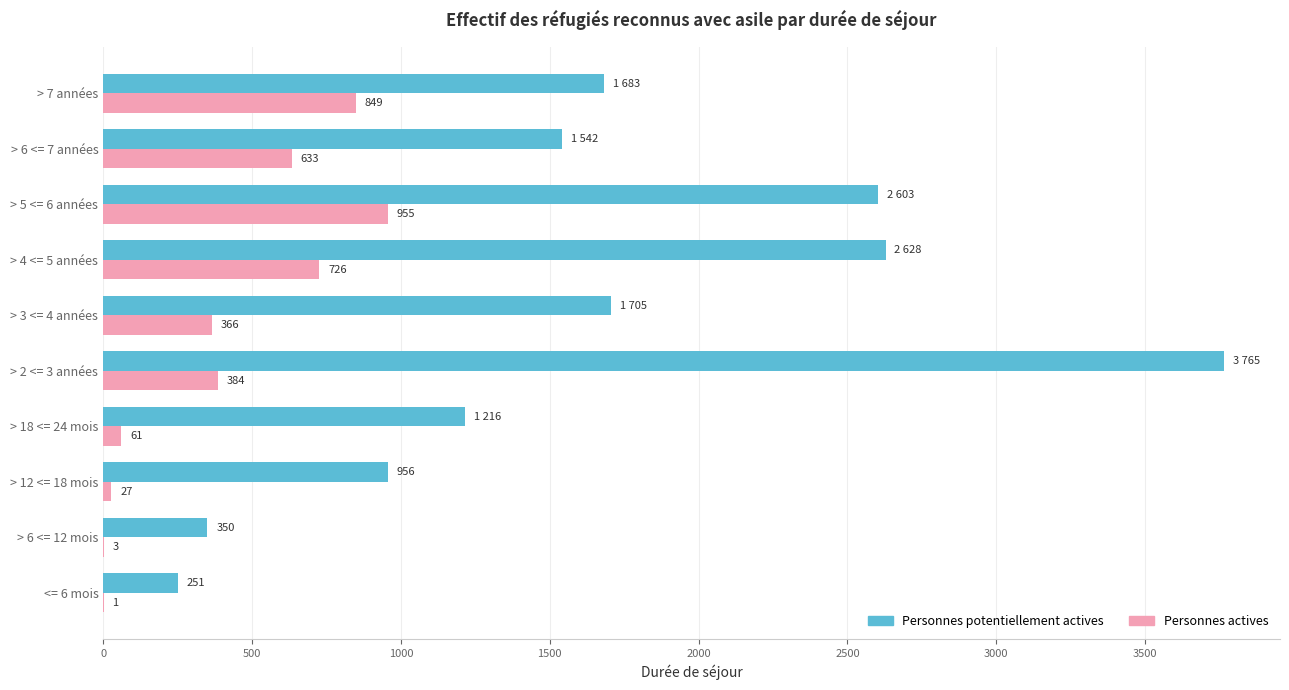

True or false: Personnes actives has a value of 3 at > 6 <= 12 mois.

True